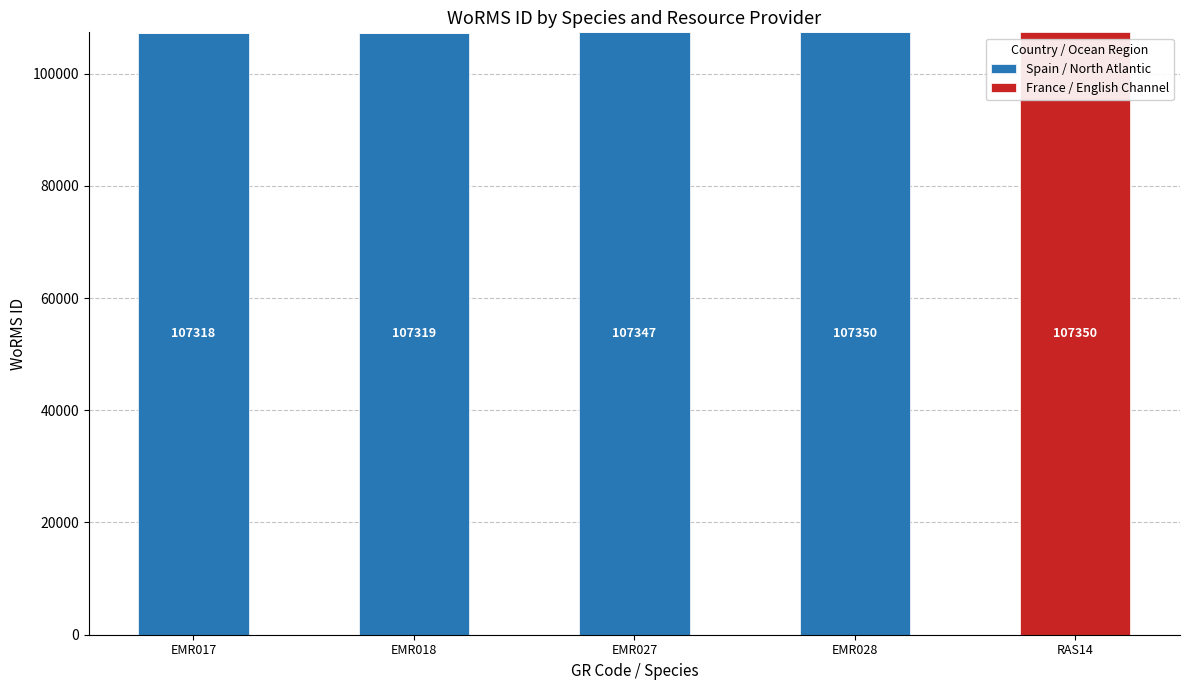

Count the number of categories in the chart.

5